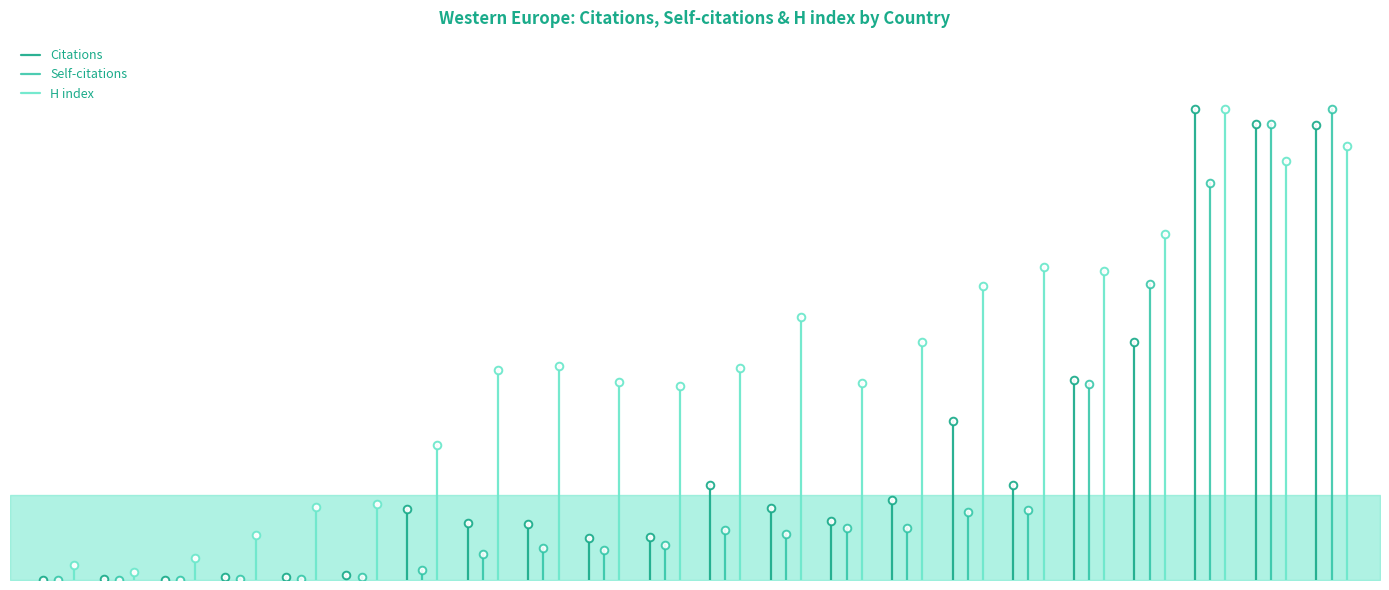

The value of Self-citations at 0 is -0.0. True or false?

False